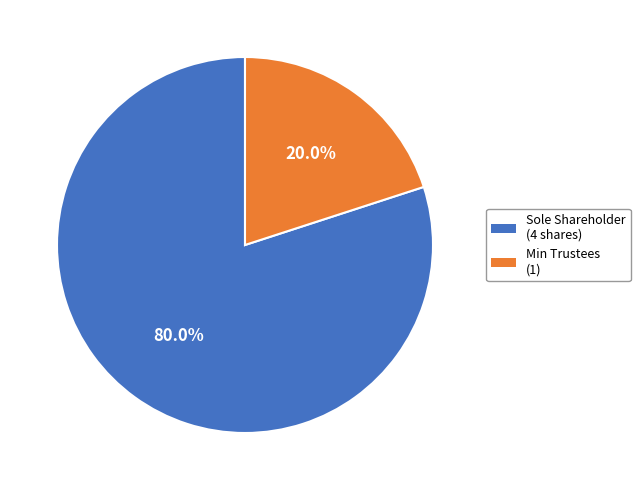

Is there a majority slice in this chart?

Yes